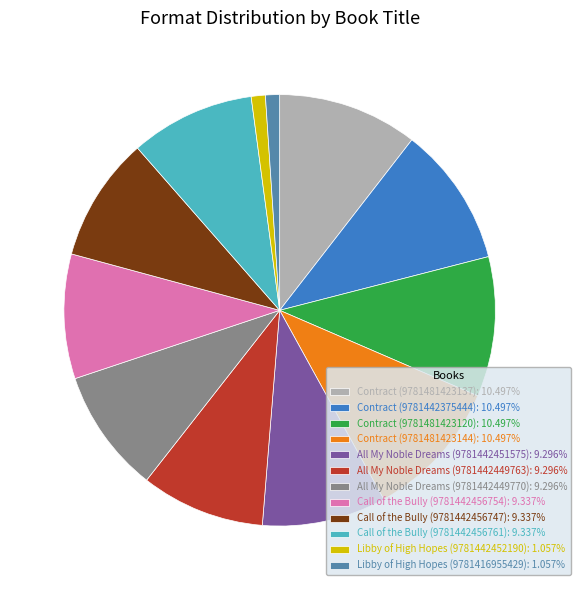

Does Call of the Bully (9781442456754) represent more than half of the total?

No